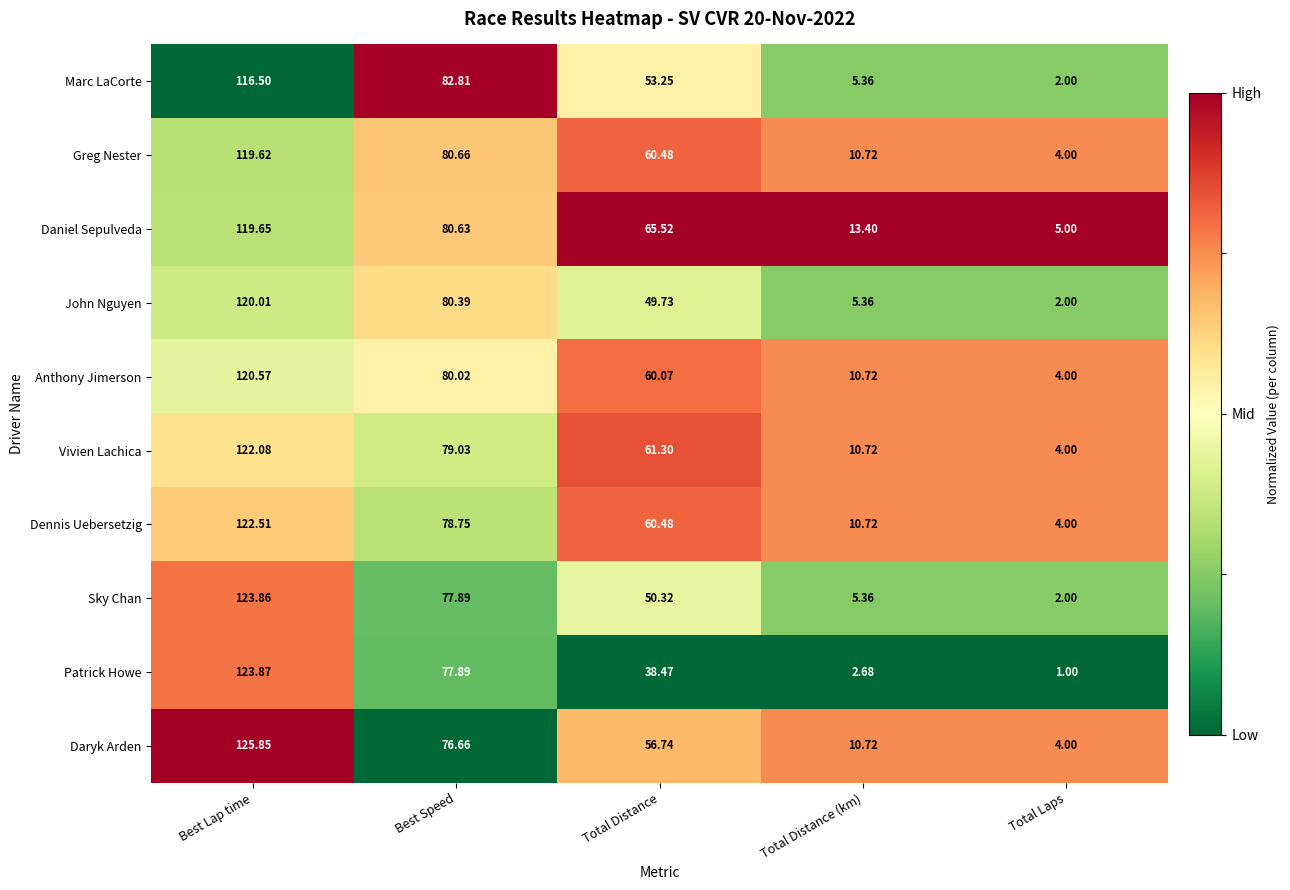

Rank the series by their maximum value, from lowest to highest.

Marc LaCorte, Greg Nester, Daniel Sepulveda, John Nguyen, Anthony Jimerson, Vivien Lachica, Dennis Uebersetzig, Sky Chan, Patrick Howe, Daryk Arden